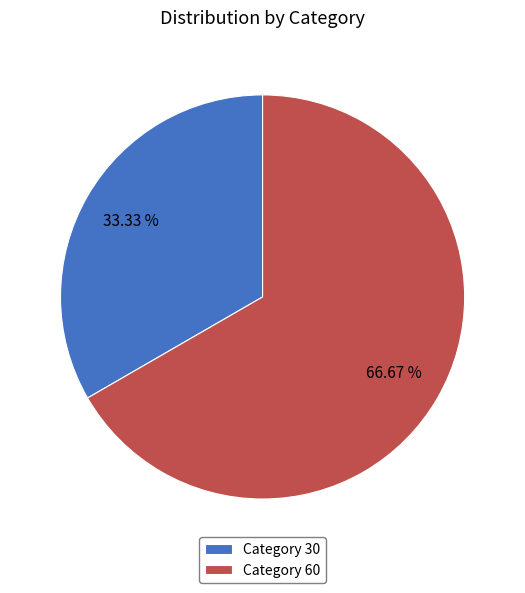

To the nearest percent, what is the average slice percentage?

50%